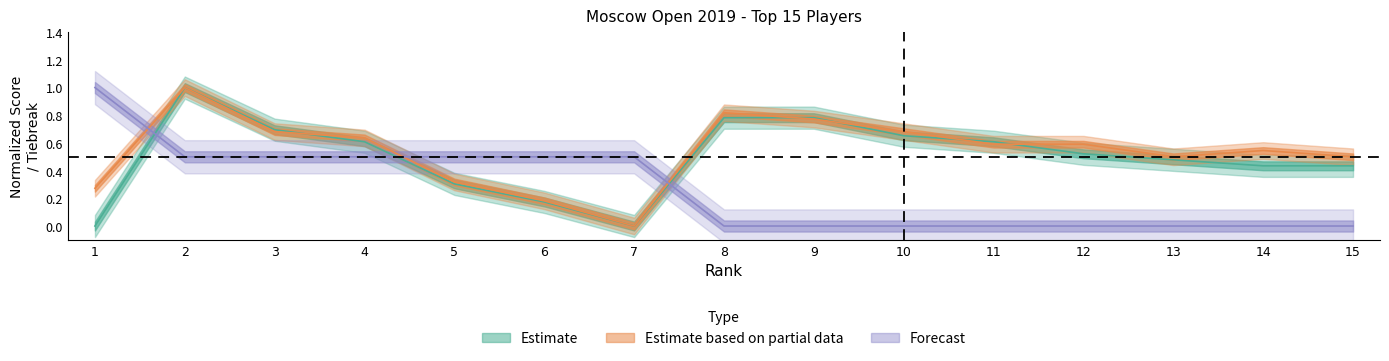

The TB2_center series shows 0.0 at 7. True or false?

True